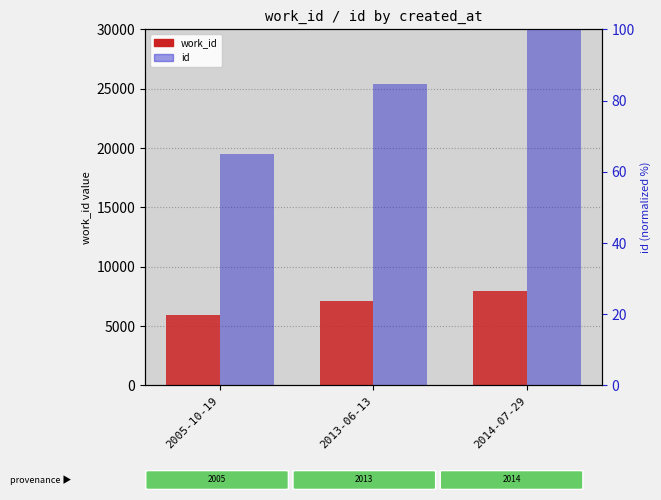

Between 2013-06-13 and 2014-07-29, which series saw the biggest shift?

work_id